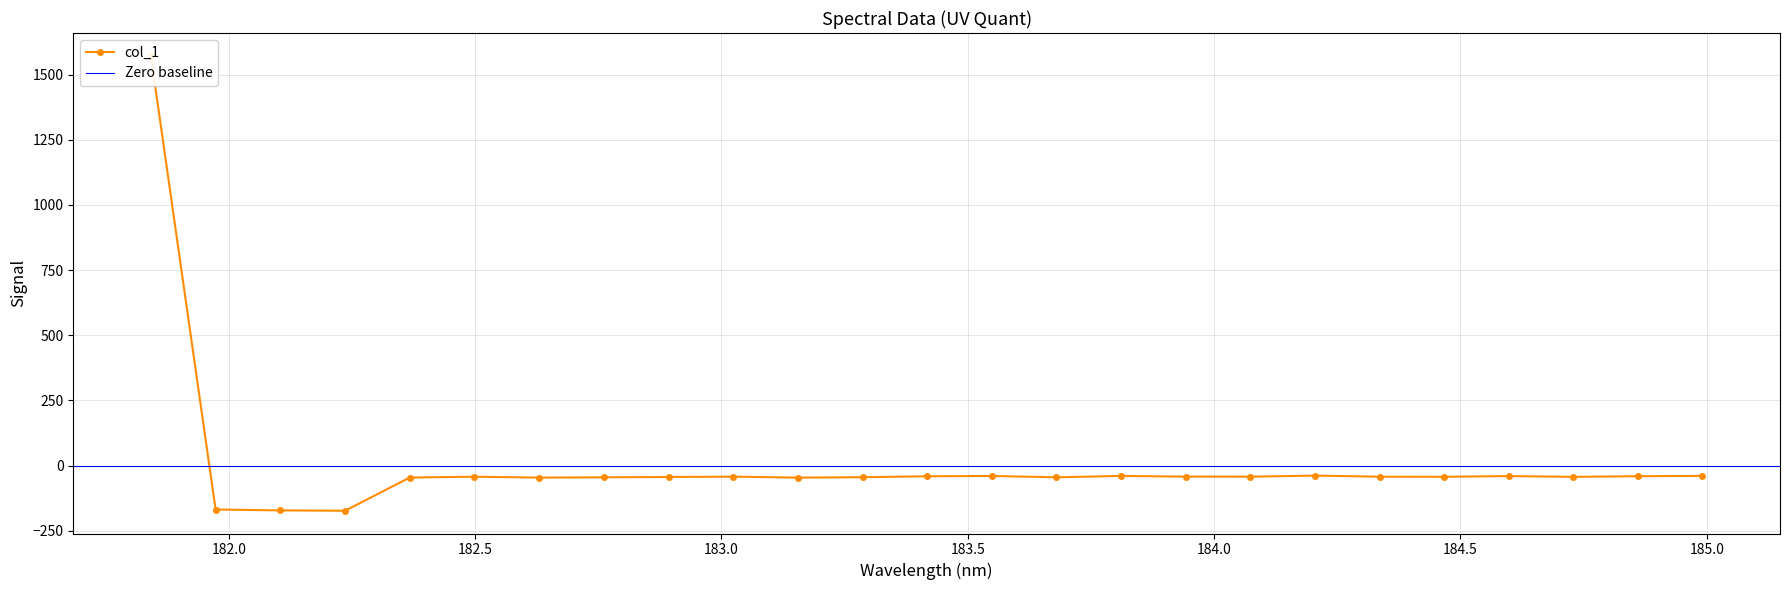

What is the difference between the values at 183.811206745 and 181.8418?

1611.4